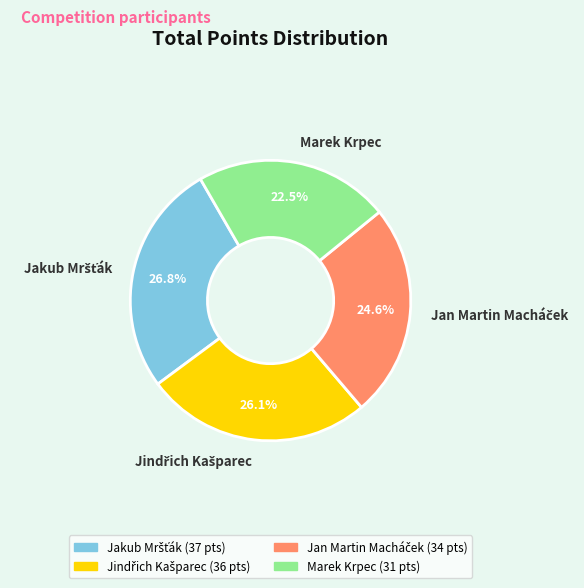

What portion of the pie excludes Marek Krpec?

77.5%